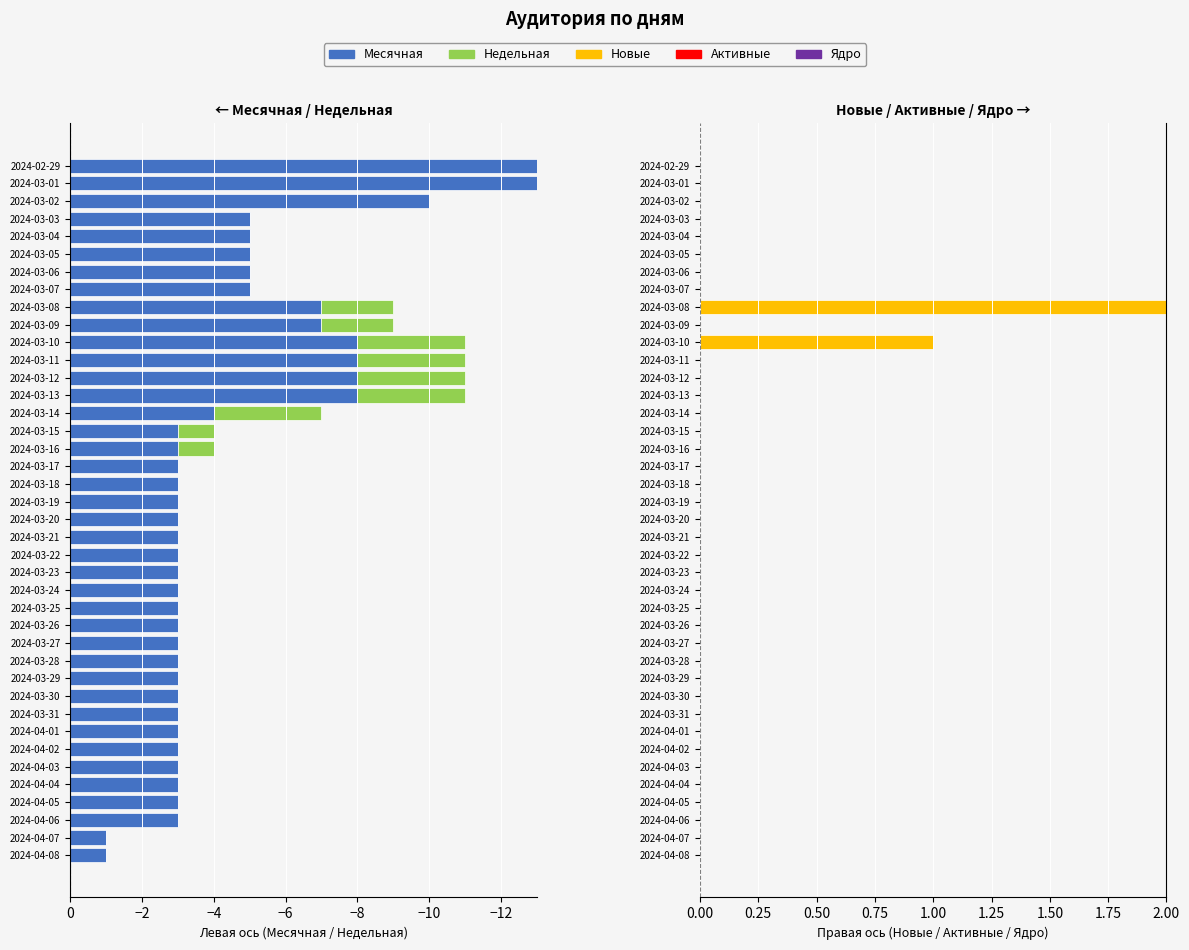

How many groups of bars are there?

40